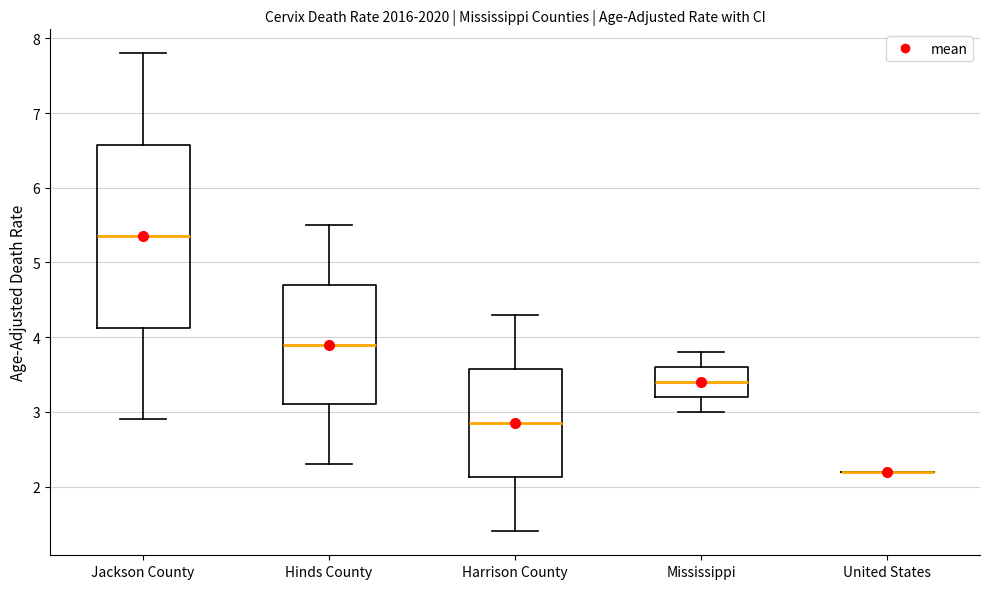

Where does the median line of the box for Harrison County sit on the y-axis? The values are not printed on the chart, so give them approximately, as read against the axis.

2.9